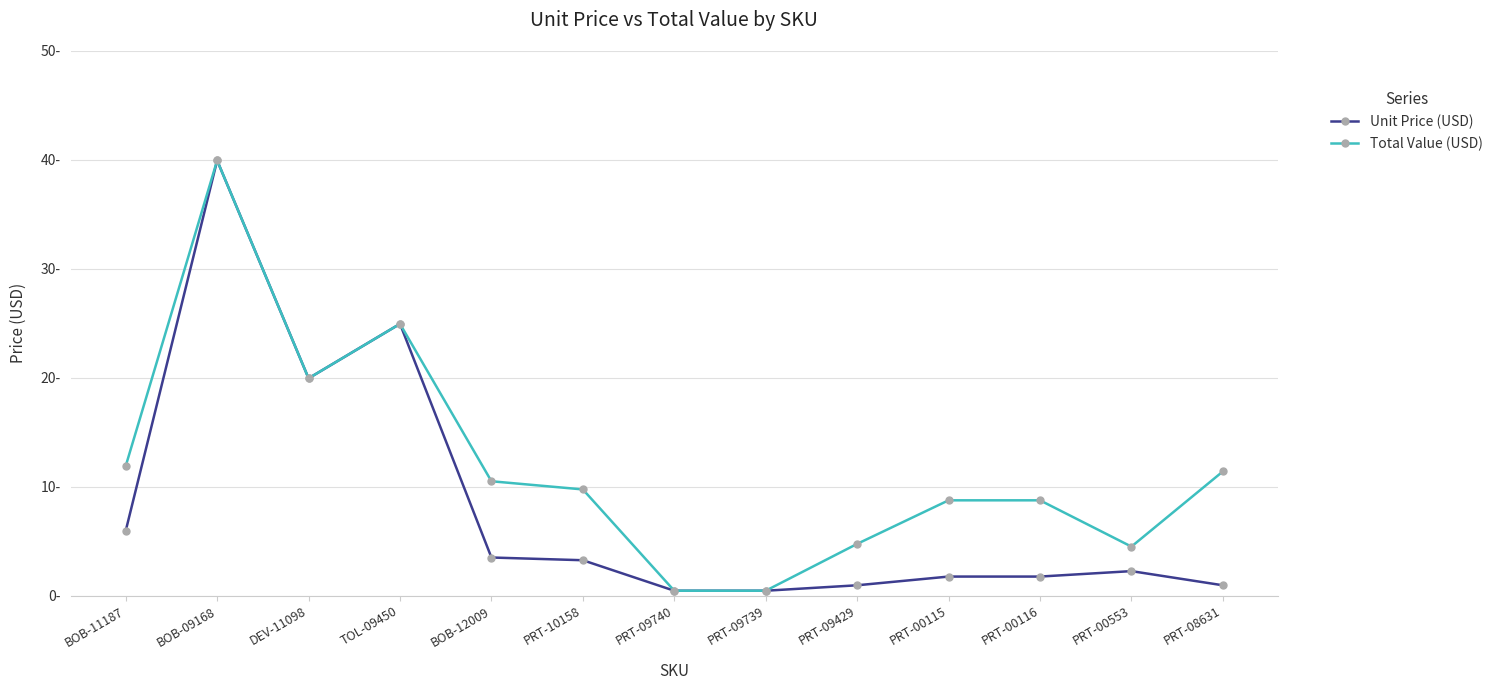

True or false: Total Value (USD) has a value of 8.0 at PRT-09429.

False